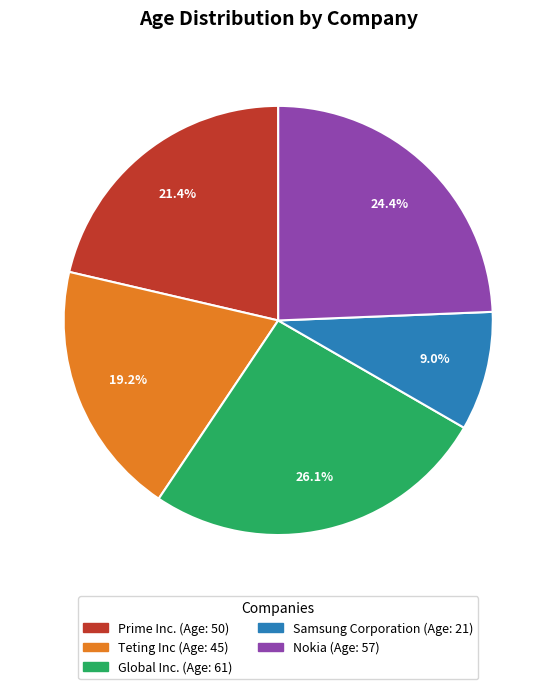

Approximately how many times larger is the value at Nokia compared to Samsung Corporation?

2.7